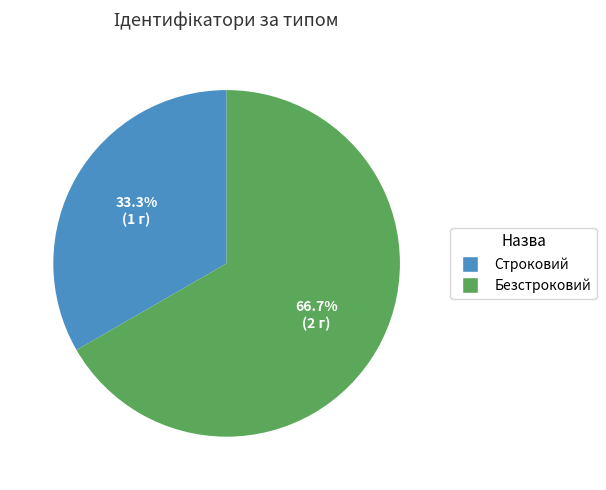

Does any single category account for the majority?

Yes